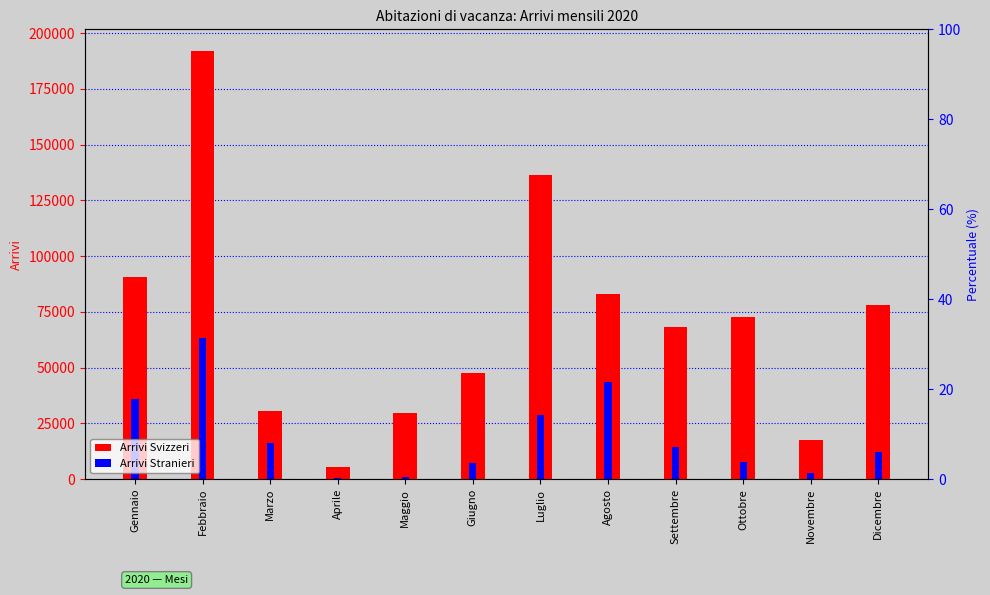

List the labels in order of Arrivi Svizzeri value, smallest first.

Aprile, Novembre, Maggio, Marzo, Giugno, Settembre, Ottobre, Dicembre, Agosto, Gennaio, Luglio, Febbraio